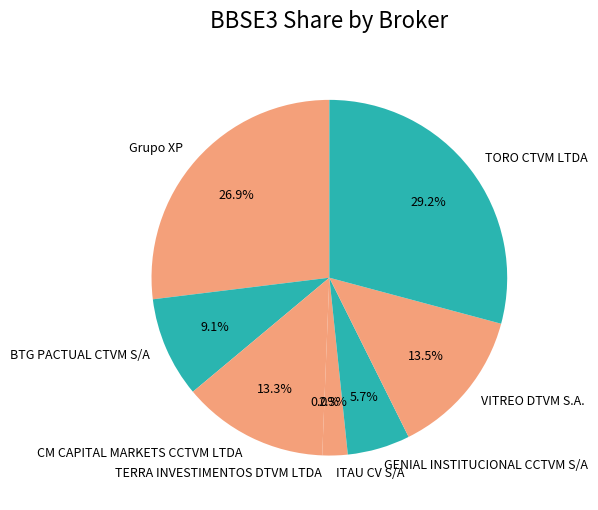

How much of the chart is everything except VITREO DTVM S.A.?

86.5%